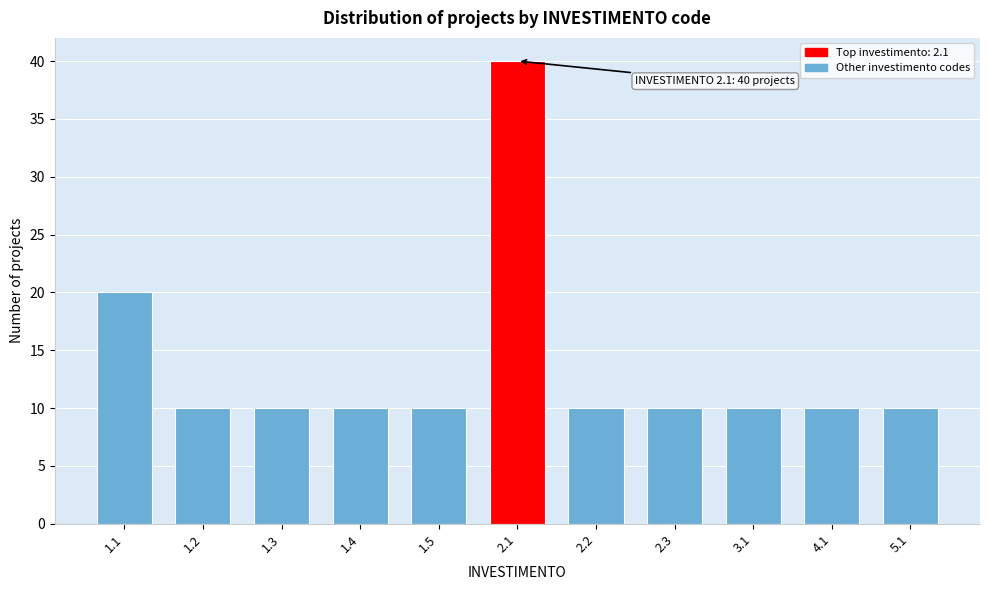

Reading left to right, extract all data points from this chart.

20	10	10	10	10	40	10	10	10	10	10